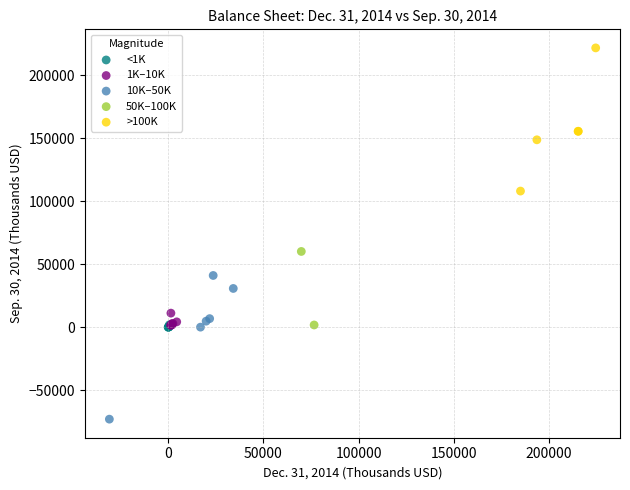

Which series contains the highest Y value?

>100K